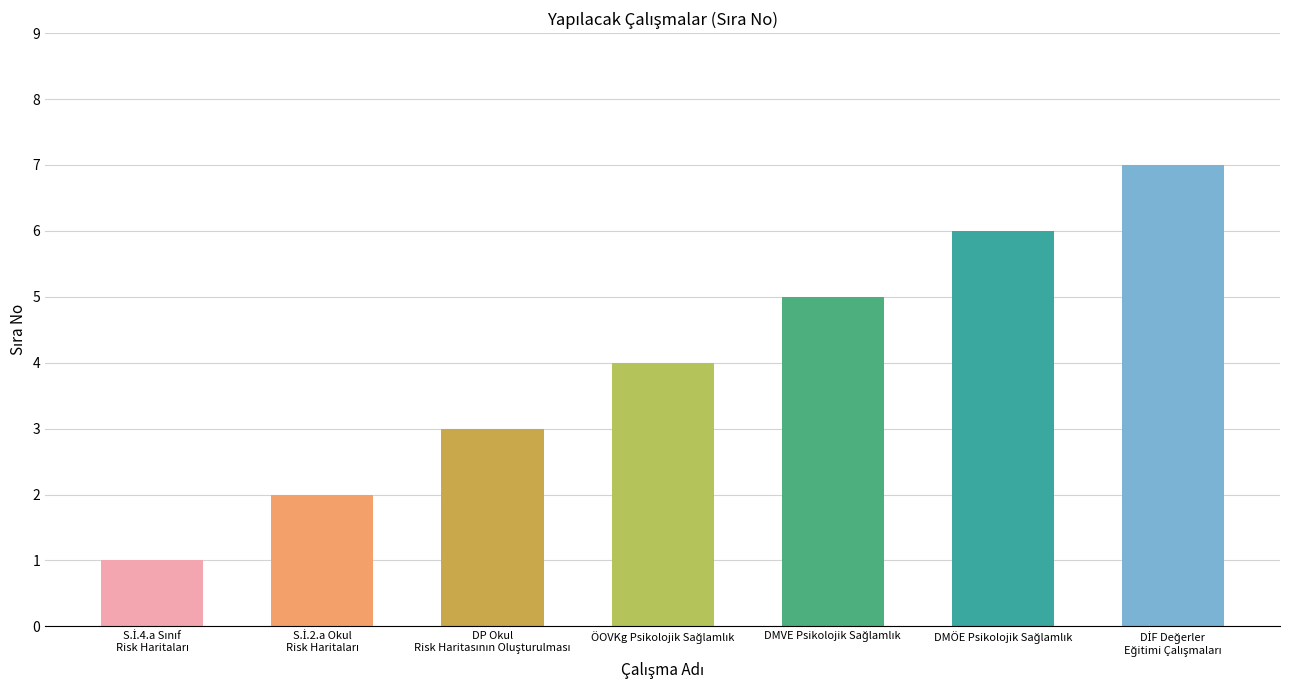

What is the average value?

4